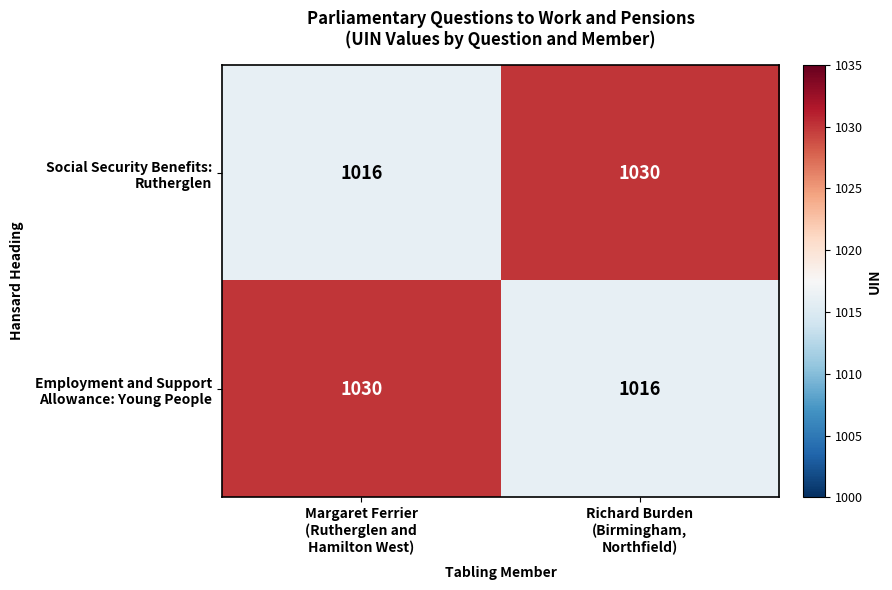

What is the greatest value displayed?

1030